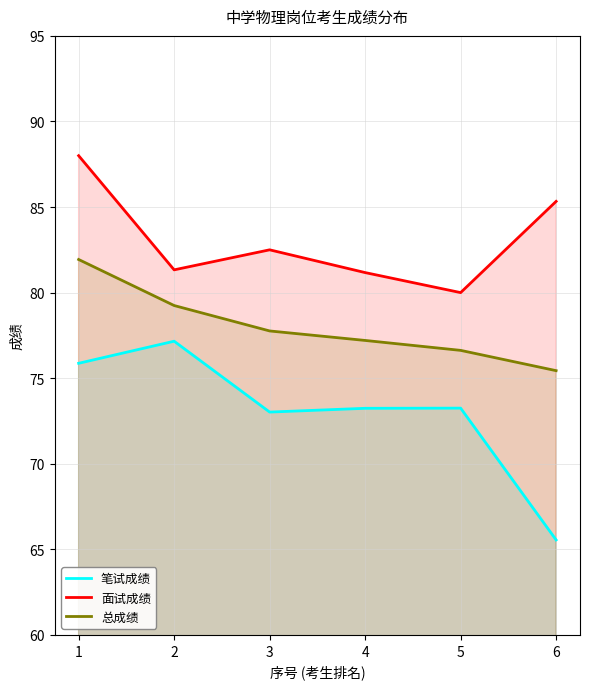

What is the value of the 笔试成绩 point at the 2nd from the left?

77.2